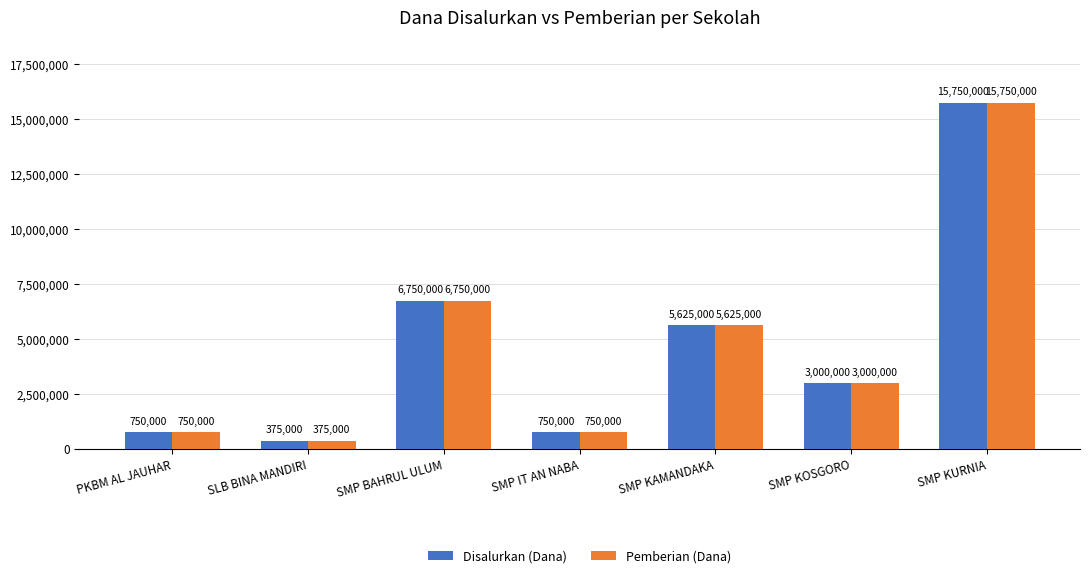

At which category is the sum across all series the highest?

SMP KURNIA